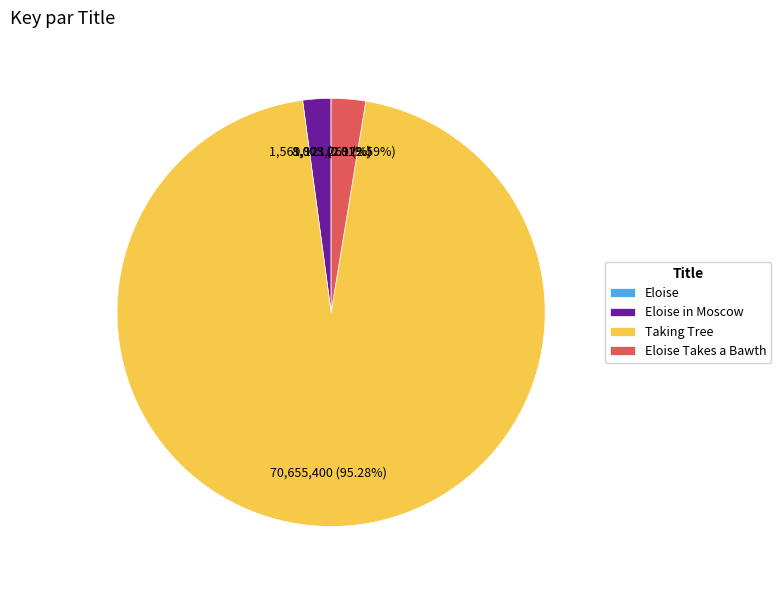

Is there a majority slice in this chart?

Yes